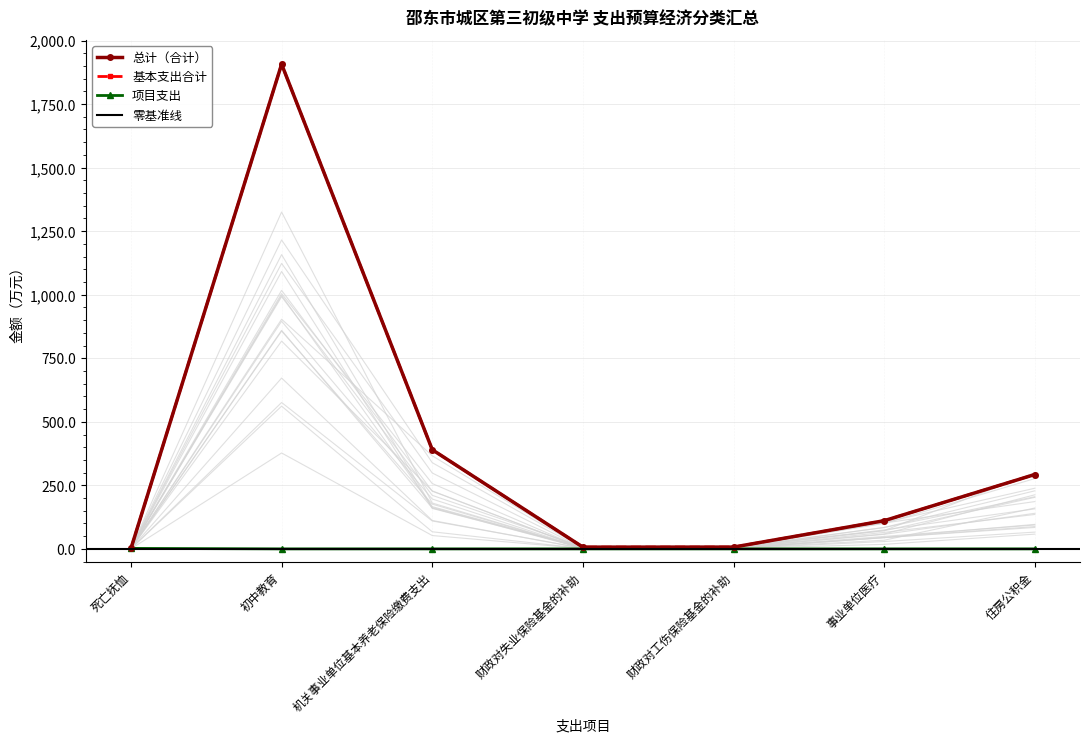

At which category does 总计(合计) reach its first local peak?

初中教育